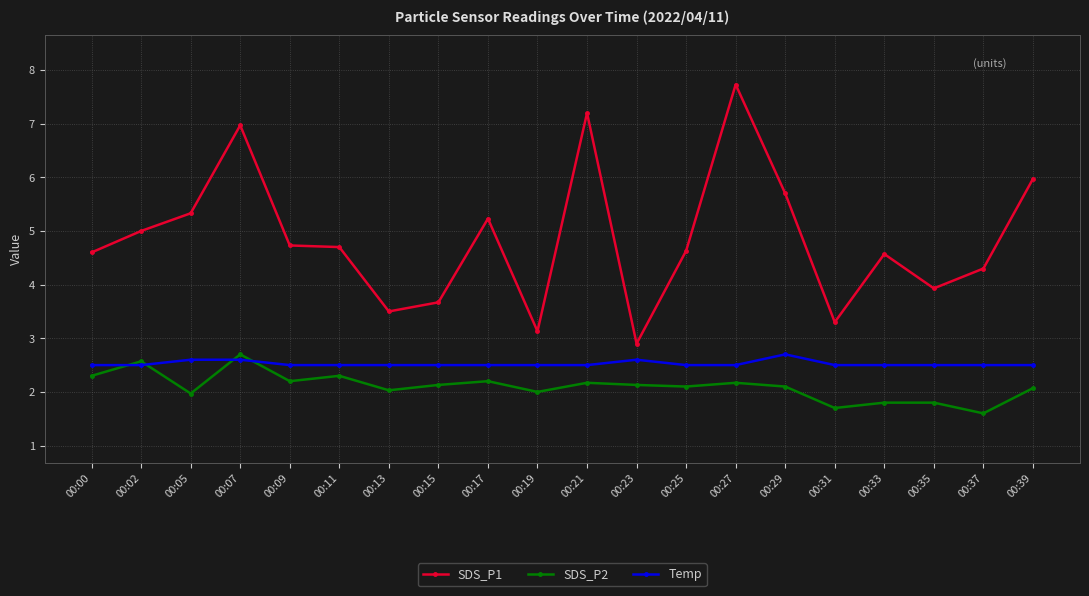

What is the spread (max minus min) of values at 00:39?

3.9